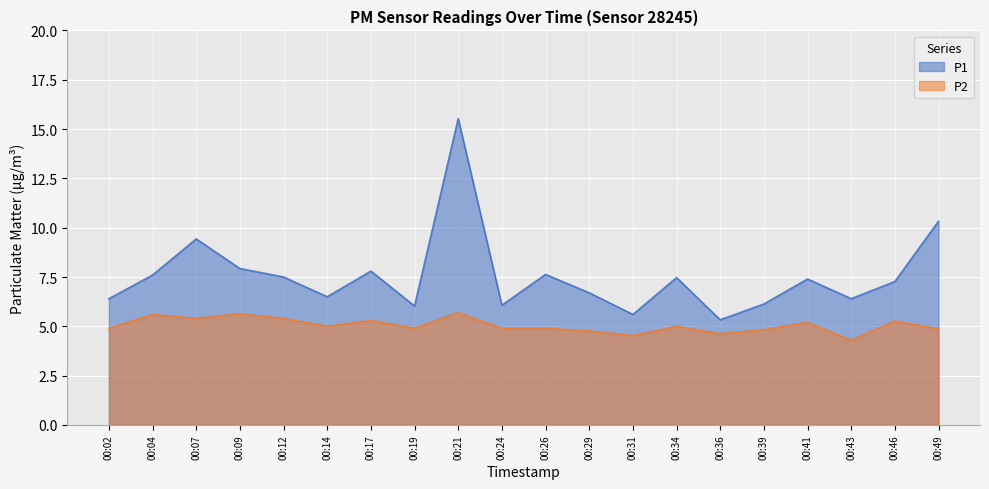

What are all the series names shown in the legend?

P1, P2